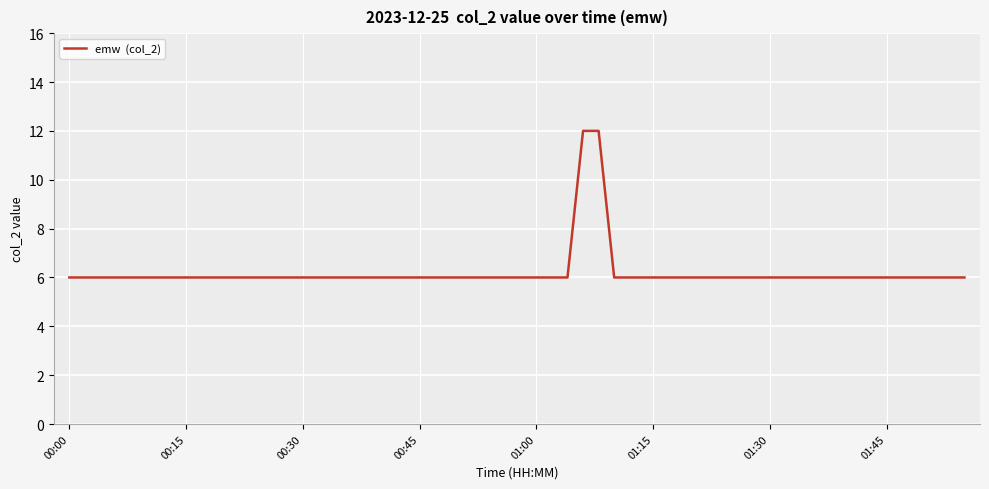

What is the difference between the maximum and minimum values?

6